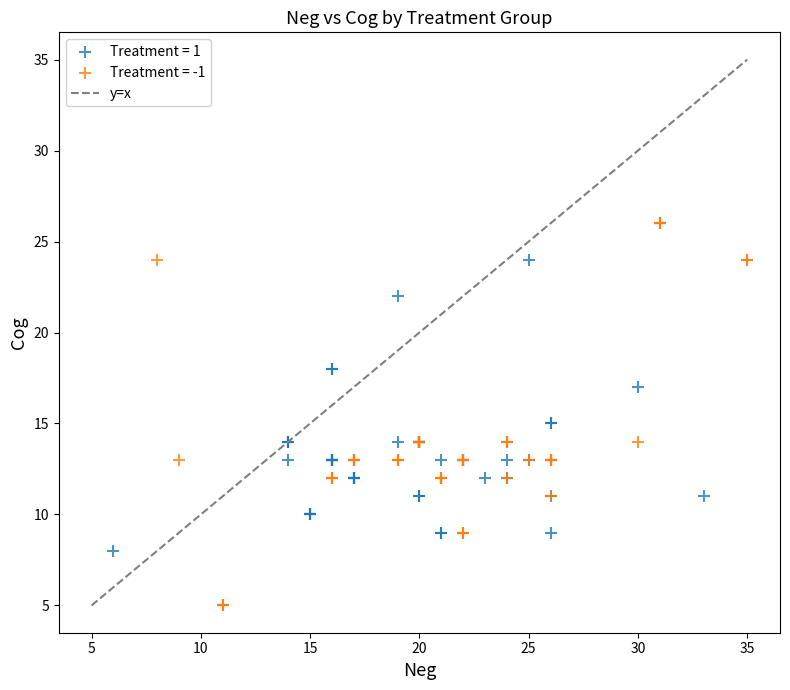

Which series contains the lowest Y value?

Treatment = -1